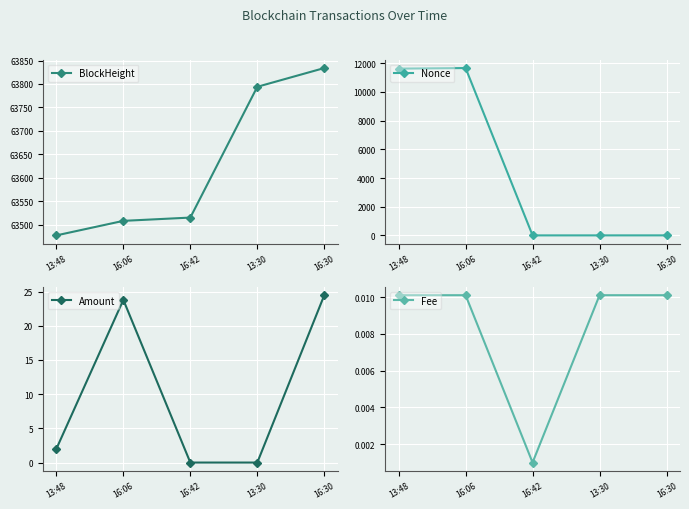

At which label is Amount closest to 12?

13:48